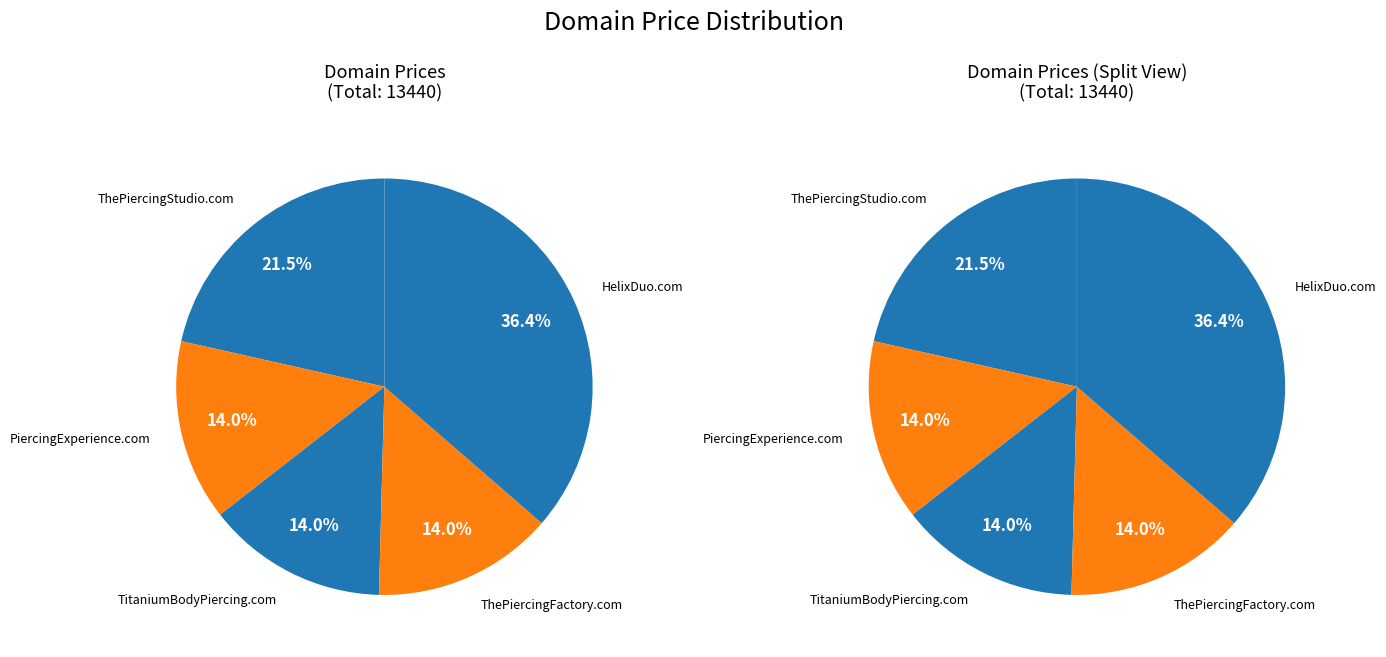

Do PiercingExperience.com and HelixDuo.com together represent more than half of the pie?

Yes